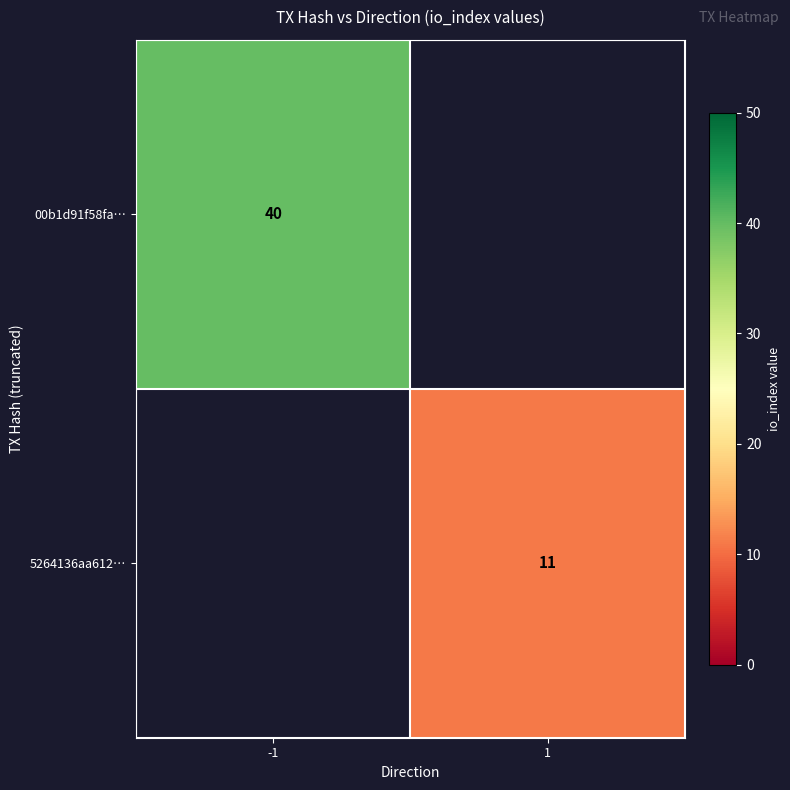

True or false: 00b1d91f58fa… has a value of 40 at -1.

True